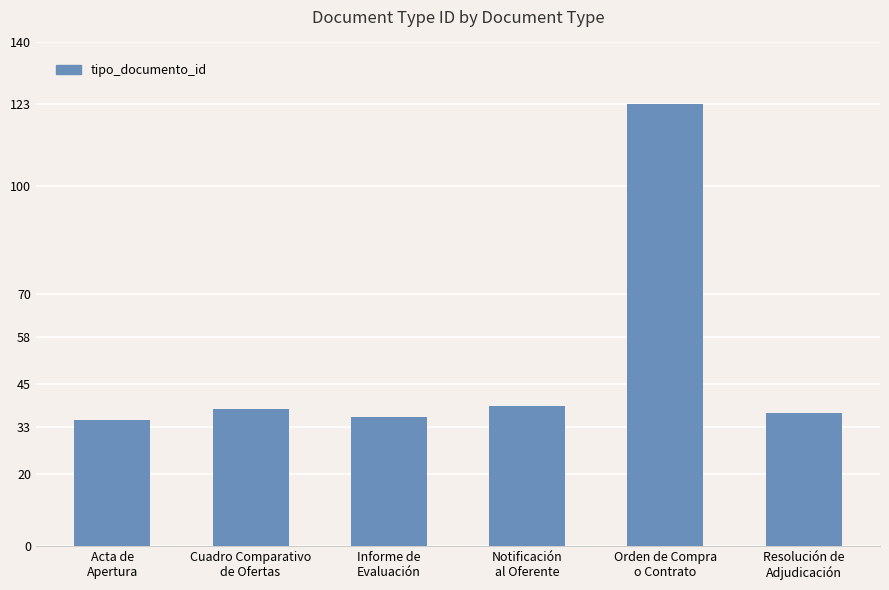

What is the approximate value at Orden de Compra
o Contrato, to the nearest 5?

125